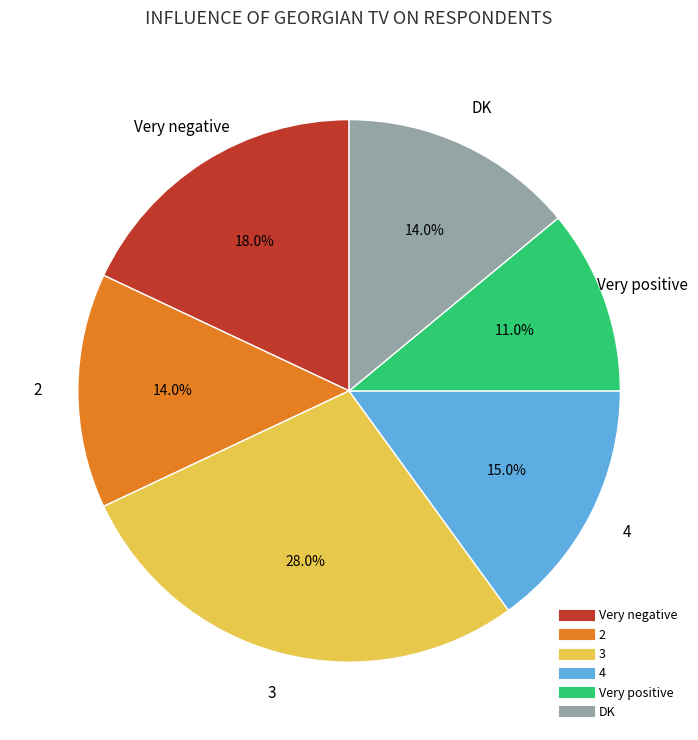

Count the number of slices in the pie.

6